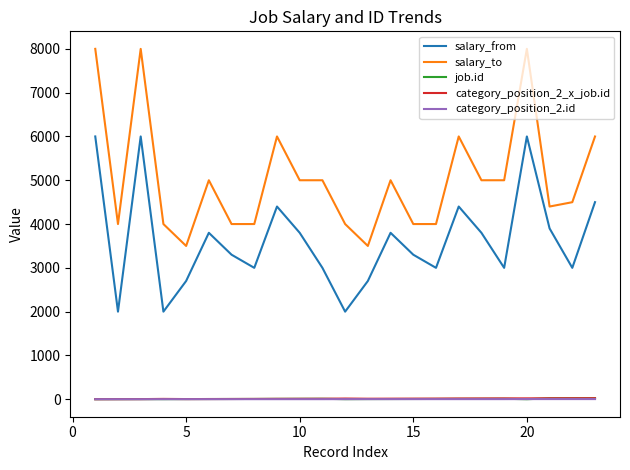

True or false: job.id and salary_from cross at least once.

False